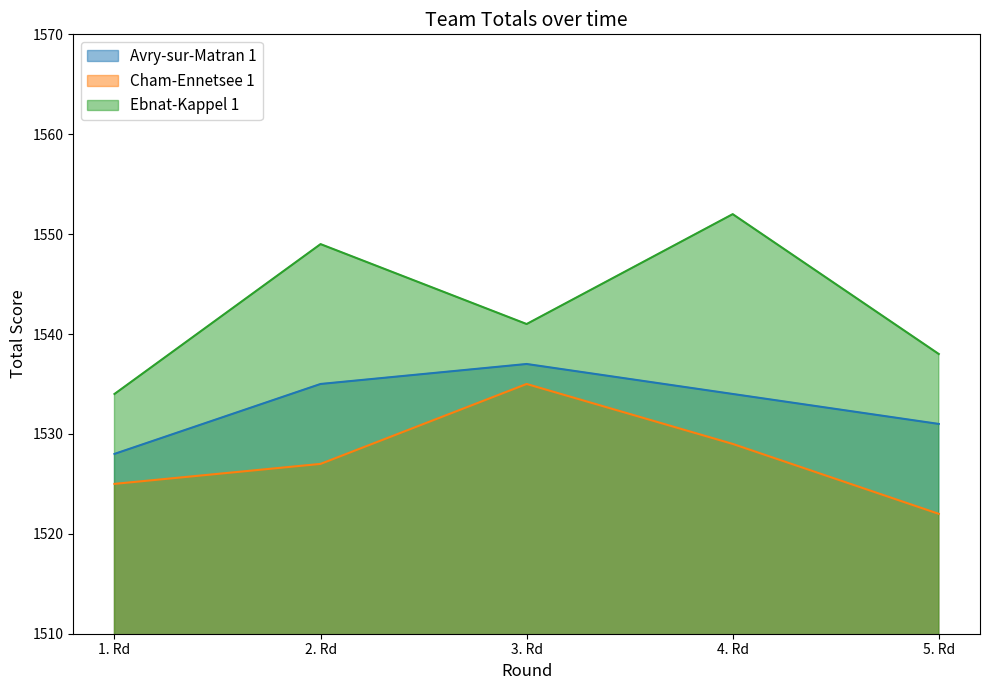

In Cham-Ennetsee 1, how many points are higher than both neighbors (excluding endpoints)?

1